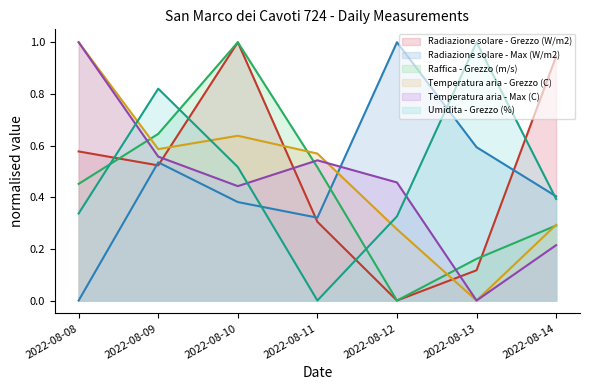

At which label does Radiazione solare - Grezzo (W/m2) reach its peak?

2022-08-10